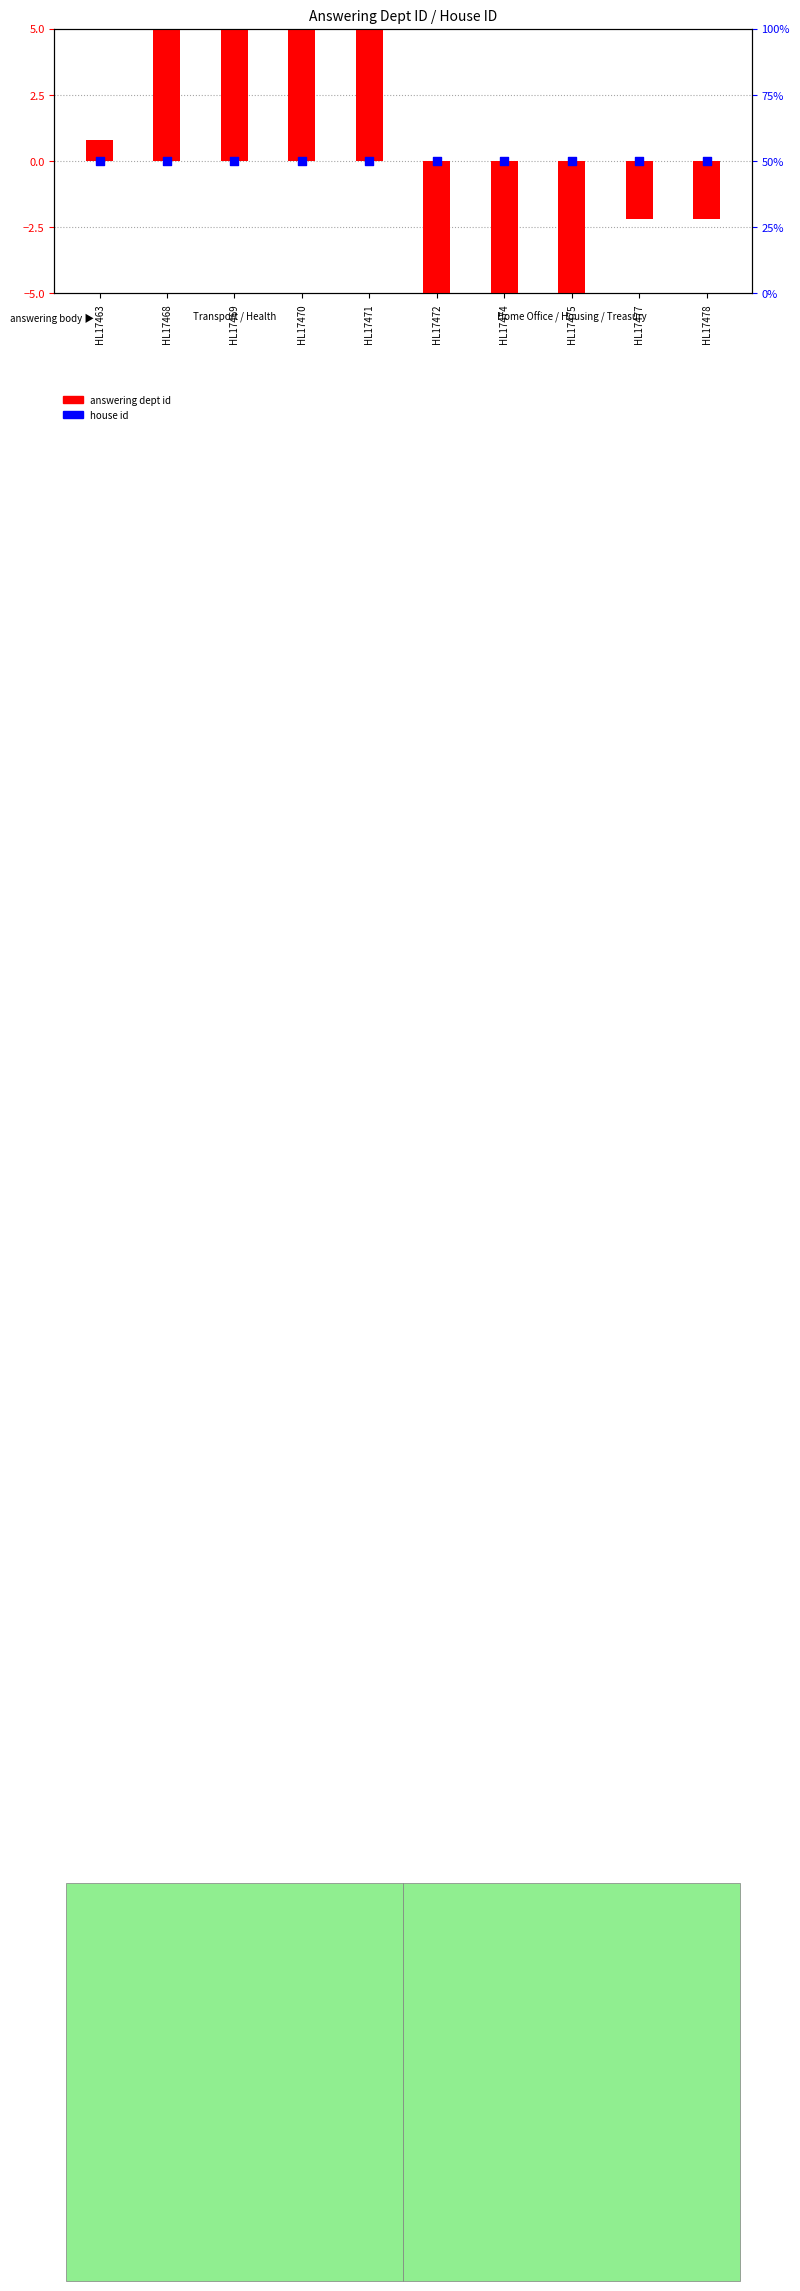

Which series reaches the minimum Y coordinate?

answering dept id